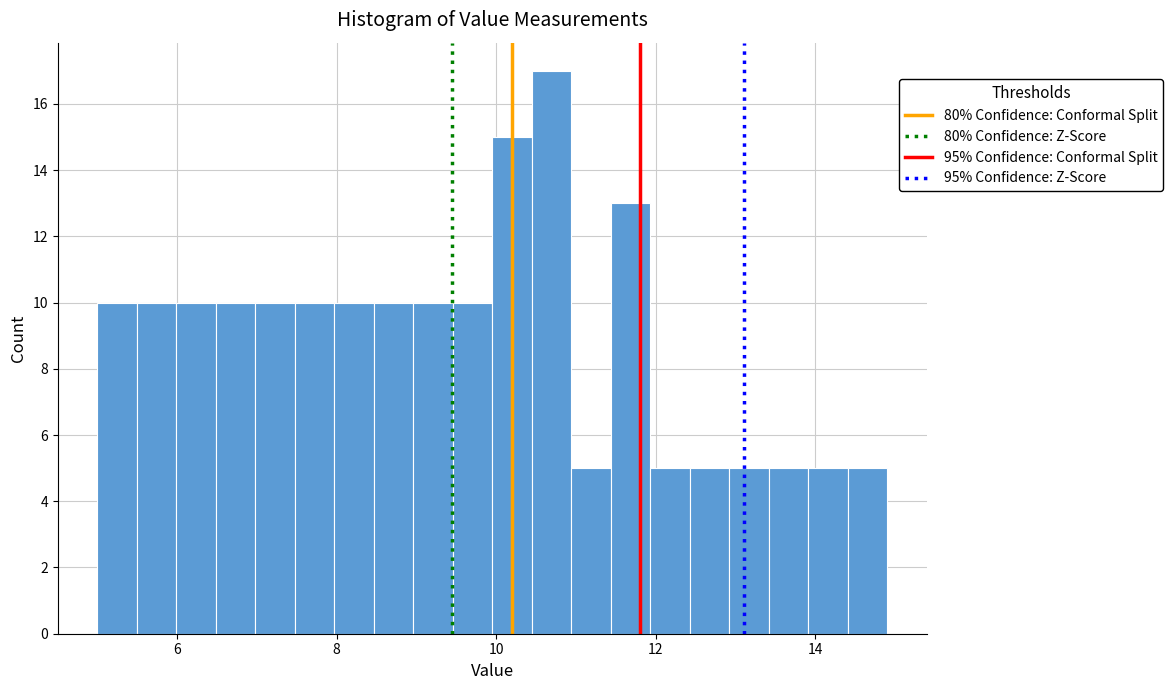

Read against the x-axis, roughly where is the centre of the tallest bar?

10.6